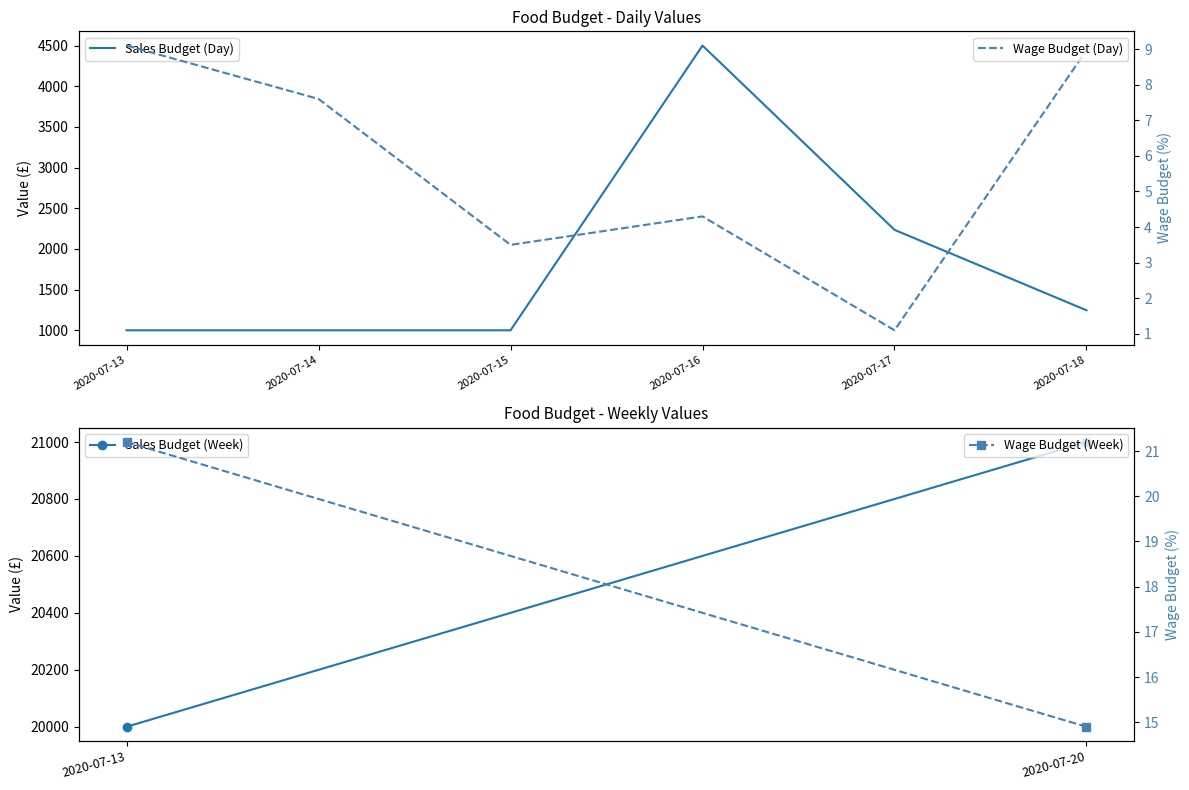

Which has a higher value, 2020-07-16 or 2020-07-15?

2020-07-16